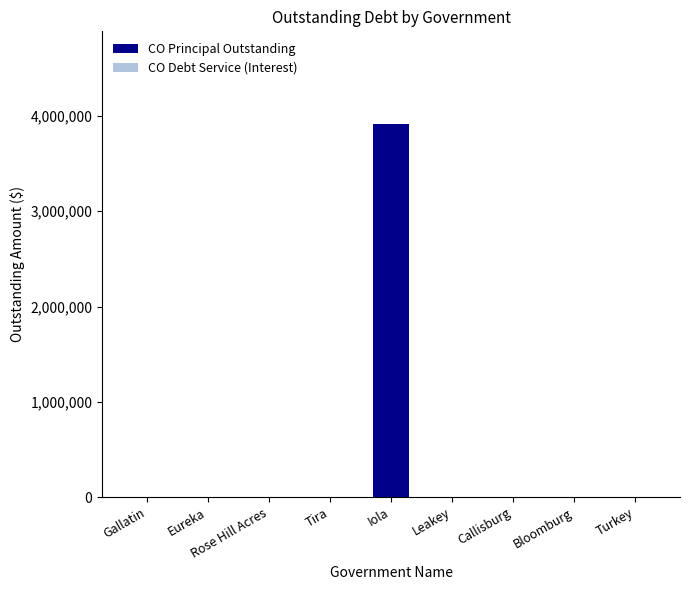

Is it true that the value at Bloomburg is 0?

True